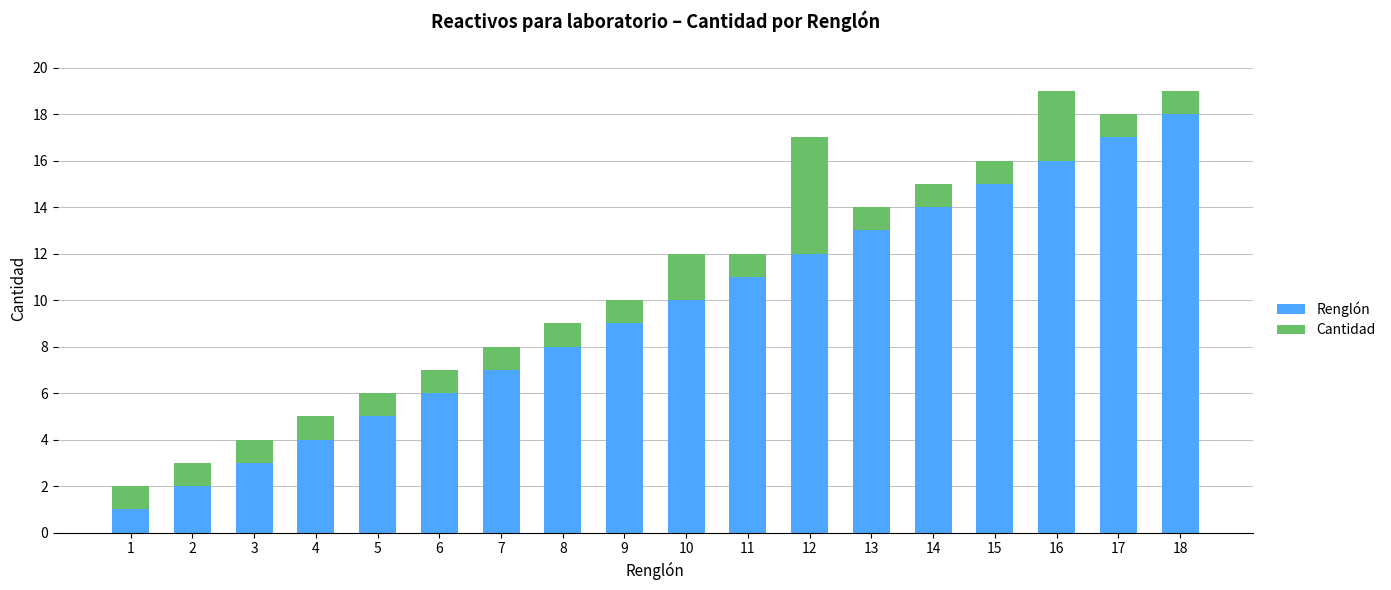

The value of Renglón at 7 is 7. True or false?

True